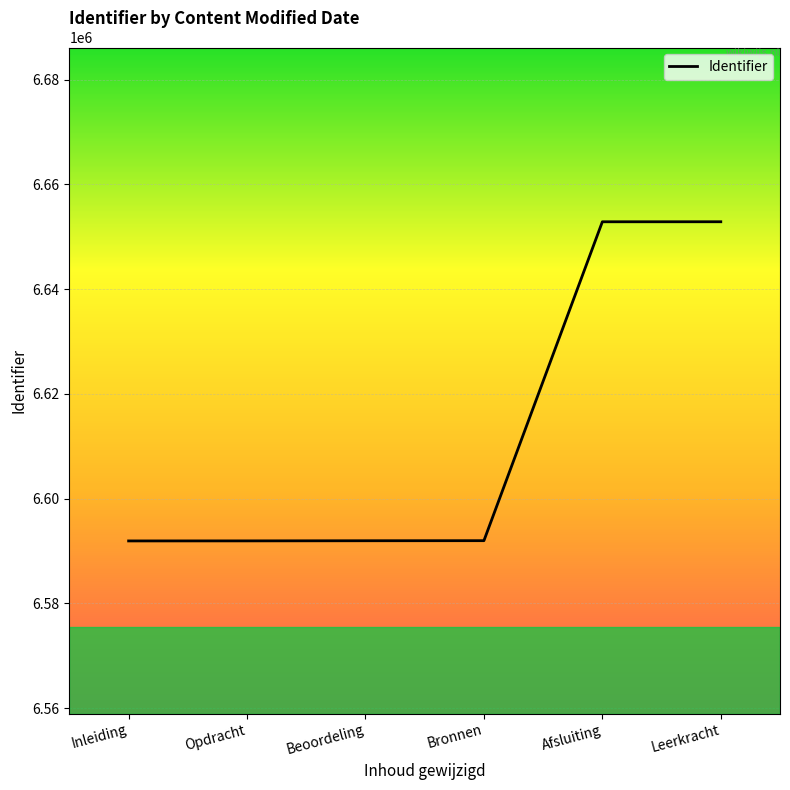

What is the smallest value displayed?

6591923